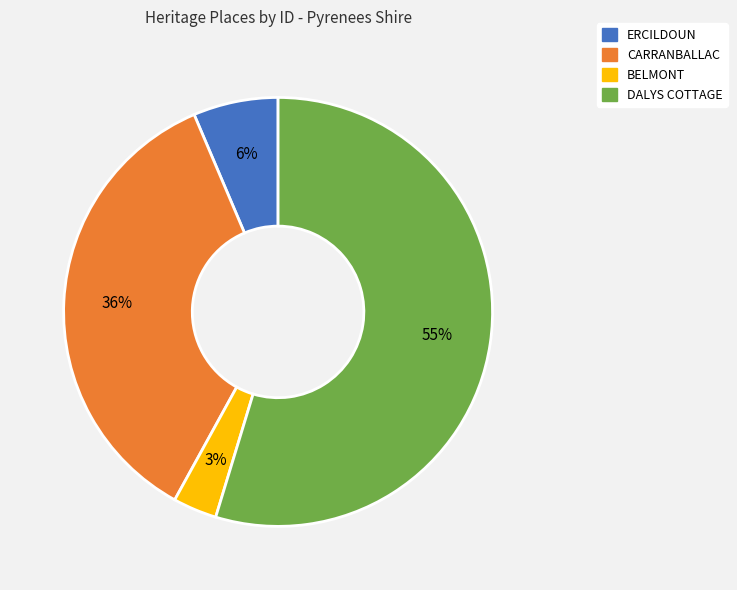

Which slice is the smallest?

BELMONT